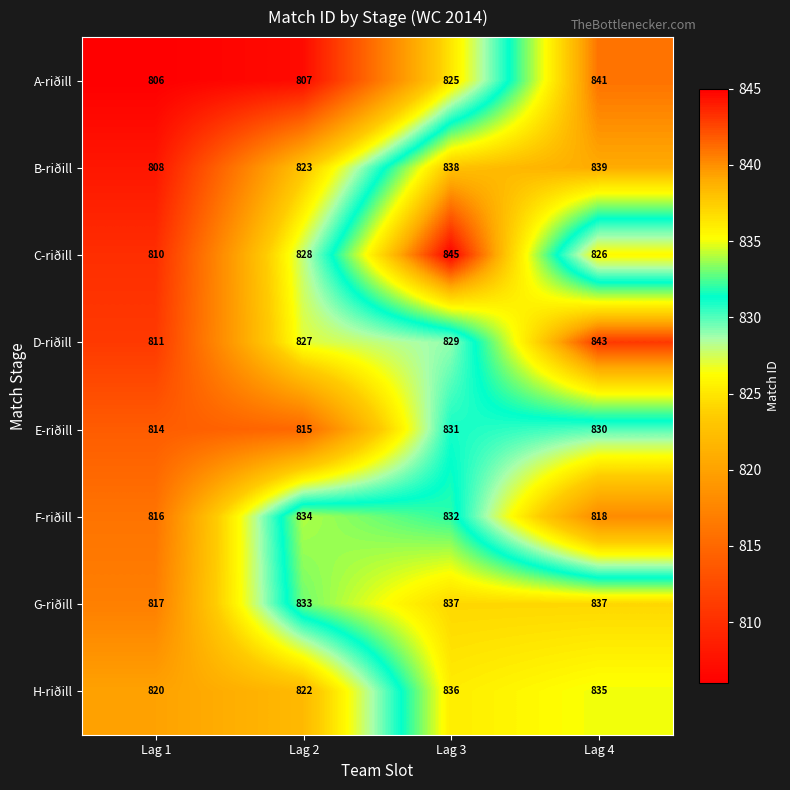

Count the number of categories in the chart.

4